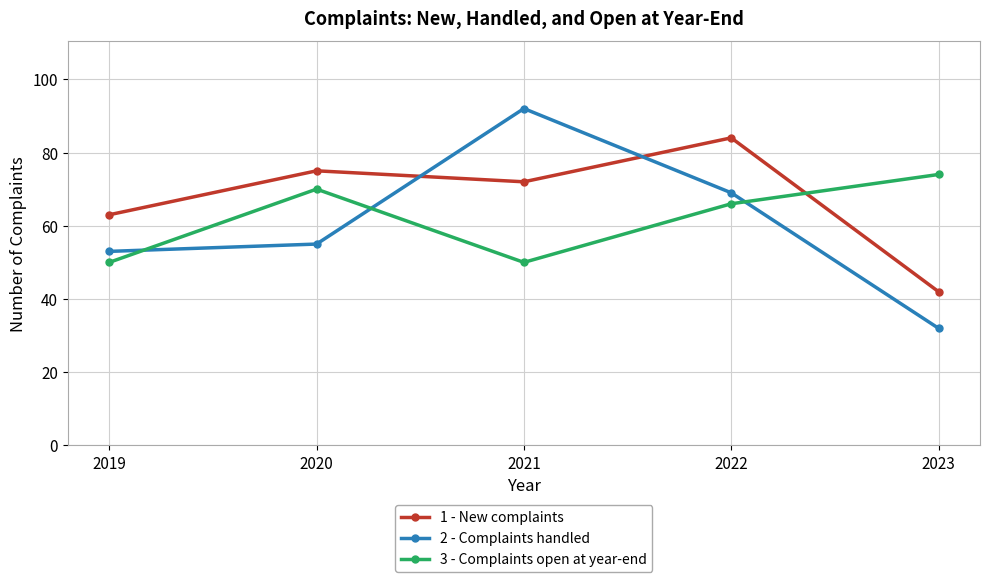

Reading left to right, what are all the values shown in this chart?

1 - New complaints: 63	75	72	84	42
2 - Complaints handled: 53	55	92	69	32
3 - Complaints open at year-end: 50	70	50	66	74